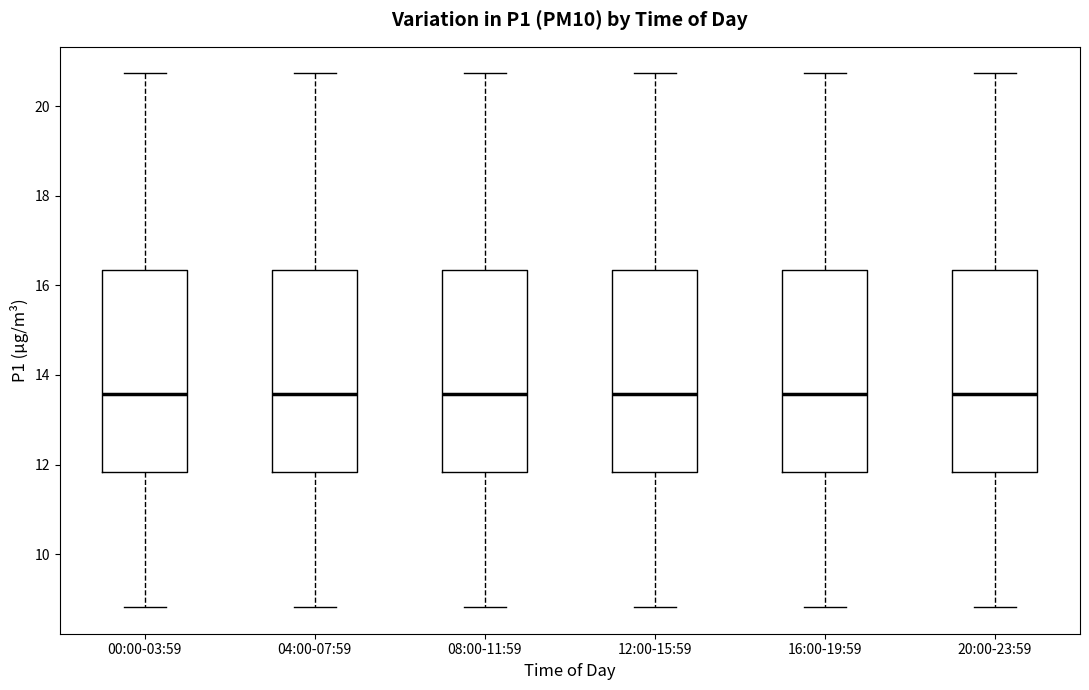

Reading left to right, read every box against the y-axis: the position of its median line, the range the box covers, and the ends of its whiskers. The values are not printed on the chart, so give them approximately, as read against the axis.

00:00-03:59: median 13.6, box 11.8 to 16.4, whiskers 8.8 to 20.8
04:00-07:59: median 13.6, box 11.8 to 16.4, whiskers 8.8 to 20.8
08:00-11:59: median 13.6, box 11.8 to 16.4, whiskers 8.8 to 20.8
12:00-15:59: median 13.6, box 11.8 to 16.4, whiskers 8.8 to 20.8
16:00-19:59: median 13.6, box 11.8 to 16.4, whiskers 8.8 to 20.8
20:00-23:59: median 13.6, box 11.8 to 16.4, whiskers 8.8 to 20.8